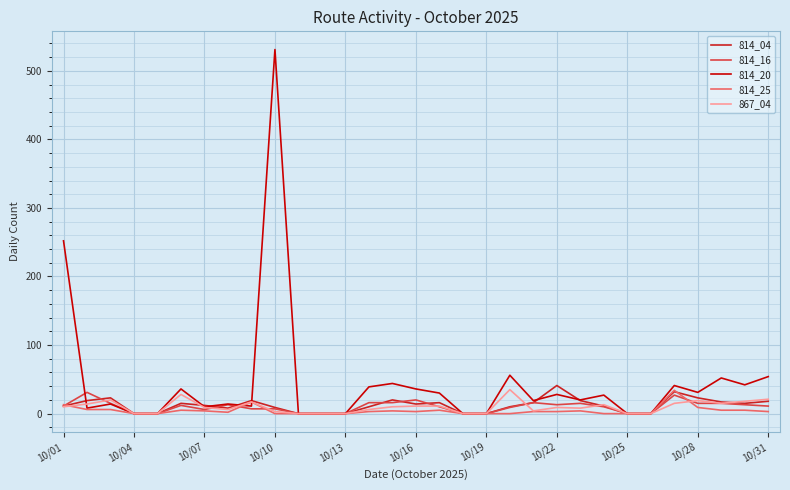

What is the sum of all 814_20 values?

1395